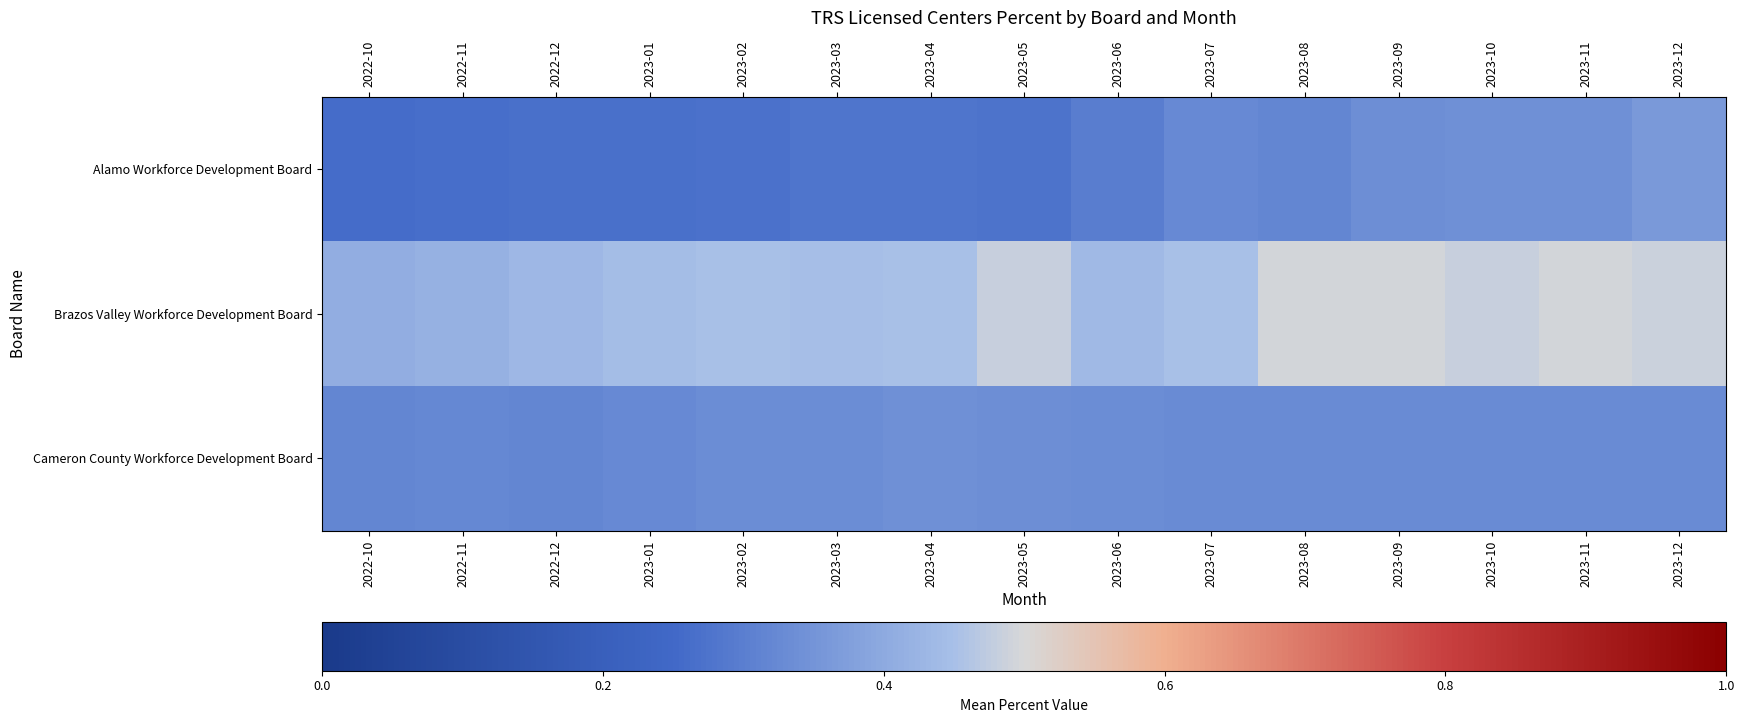

Reading left to right, list all the values displayed in this chart.

Alamo Workforce Development Board: 2022-10=0.3	2022-11=0.3	2022-12=0.3	2023-01=0.3	2023-02=0.3	2023-03=0.3	2023-04=0.3	2023-05=0.3	2023-06=0.3	2023-07=0.3	2023-08=0.3	2023-09=0.3	2023-10=0.3	2023-11=0.3	2023-12=0.4
Brazos Valley Workforce Development Board: 2022-10=0.4	2022-11=0.4	2022-12=0.4	2023-01=0.4	2023-02=0.5	2023-03=0.4	2023-04=0.5	2023-05=0.5	2023-06=0.4	2023-07=0.4	2023-08=0.5	2023-09=0.5	2023-10=0.5	2023-11=0.5	2023-12=0.5
Cameron County Workforce Development Board: 2022-10=0.3	2022-11=0.3	2022-12=0.3	2023-01=0.3	2023-02=0.3	2023-03=0.3	2023-04=0.3	2023-05=0.3	2023-06=0.3	2023-07=0.3	2023-08=0.3	2023-09=0.3	2023-10=0.3	2023-11=0.3	2023-12=0.3